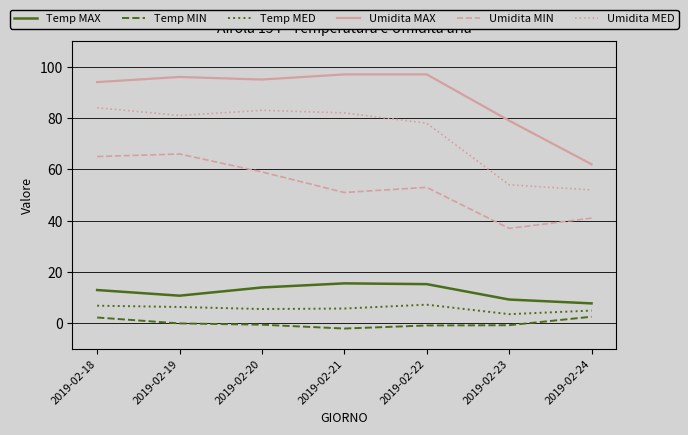

Where is the first local minimum for Umidita MAX?

2019-02-20